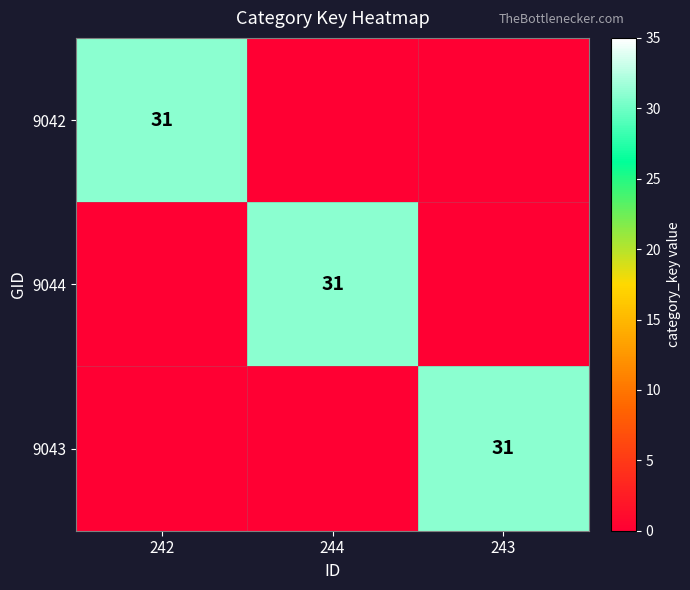

Is it true that 9042 equals 15 at 242?

False